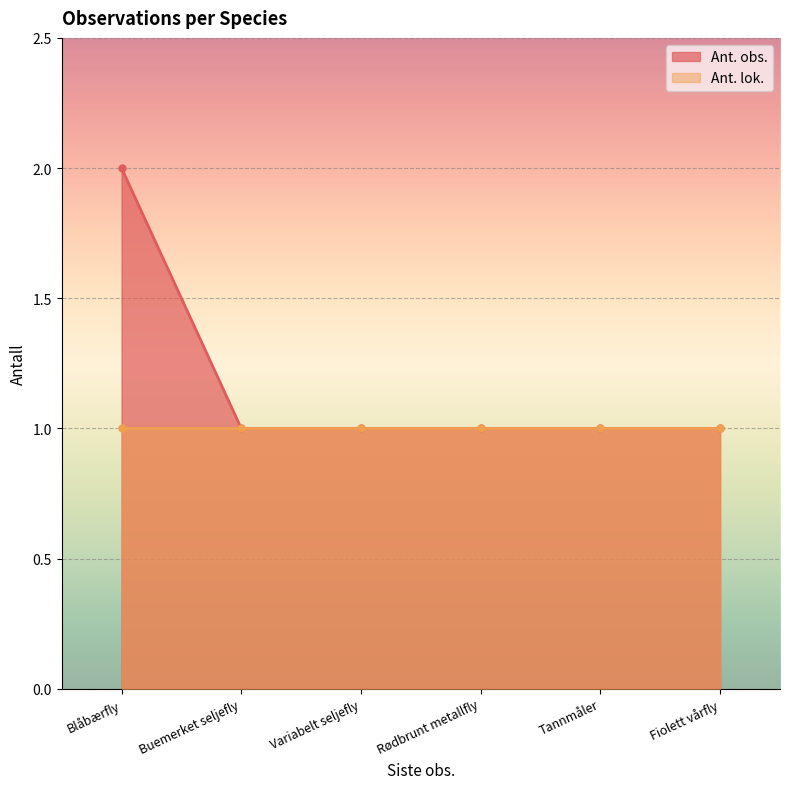

Is it true that Ant. obs. equals 1 at Fiolett vårfly?

True